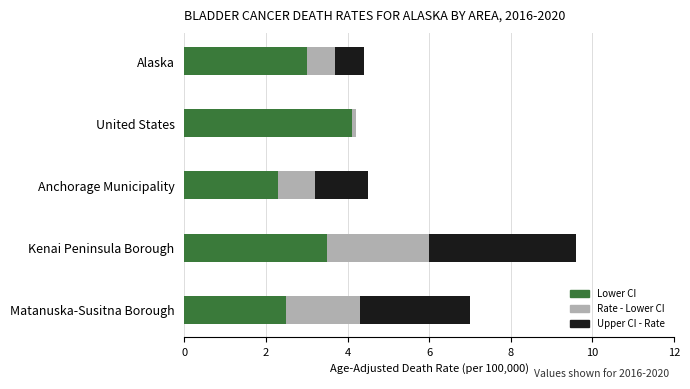

What is the total value across all series at Alaska?

4.4